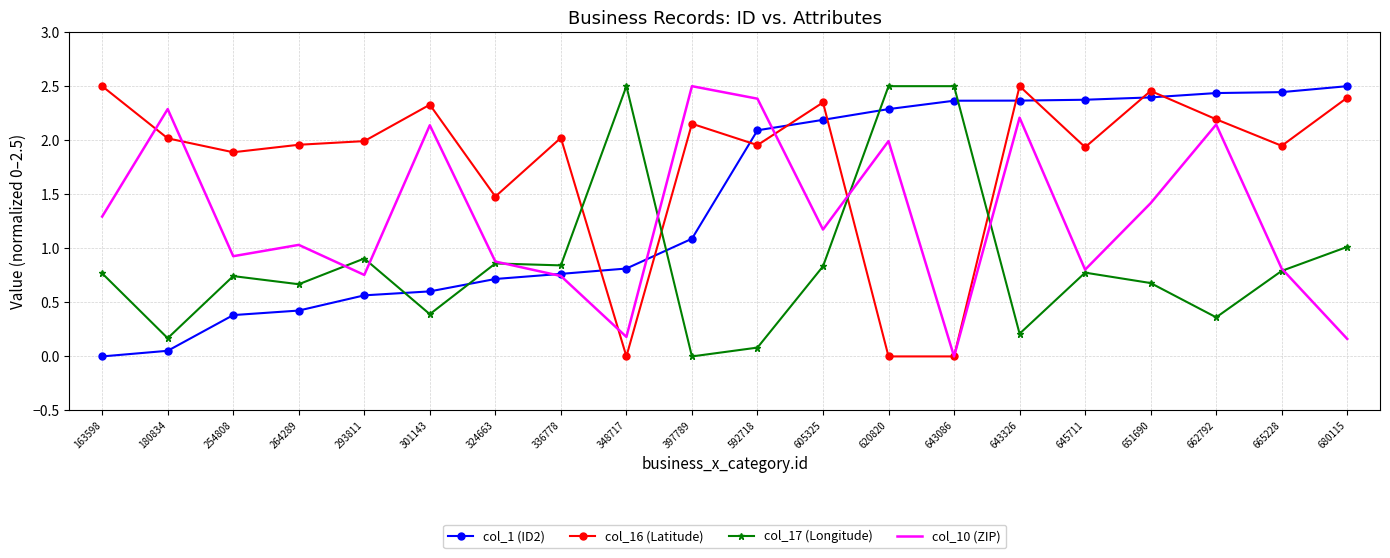

List the series in order of their overall mean, lowest first.

col_17 (Longitude), col_10 (ZIP), col_1 (ID2), col_16 (Latitude)